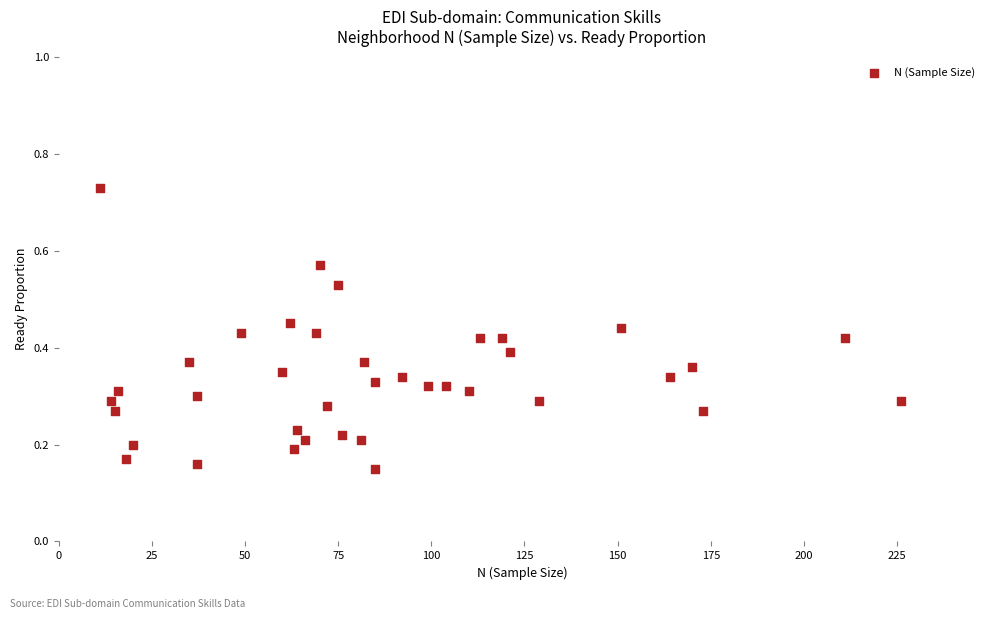

What is the range of X values (max minus min)?

215.0